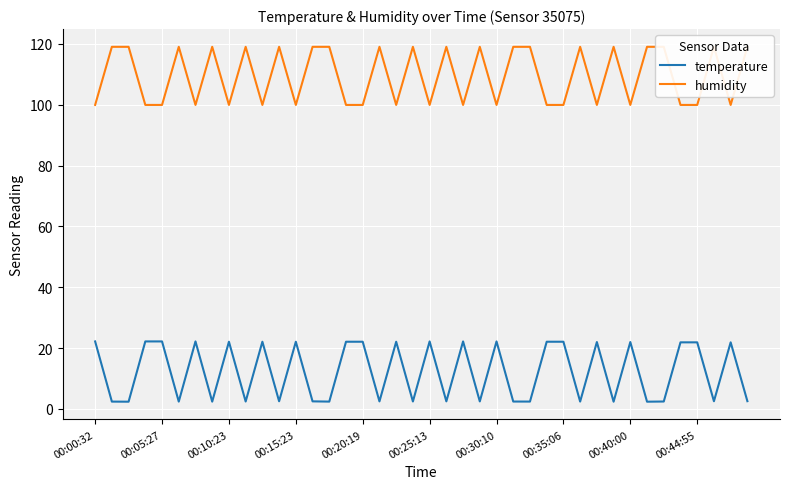

Reading left to right, extract all data points from this chart.

temperature: 22.2	2.4	2.4	22.2	22.2	2.4	22.2	2.4	22.1	2.5	22.1	2.5	22.1	2.5	2.4	22.1	22.1	2.5	22.1	2.5	22.2	2.5	22.2	2.5	22.2	2.5	2.4	22.1	22.1	2.4	22.0	2.4	22.0	2.4	2.5	21.9	21.9	2.5	21.9	2.6
humidity: 99.9	119.0	119.0	99.9	99.9	119.0	99.9	119.0	99.9	119.0	99.9	119.0	99.9	119.0	119.0	99.9	99.9	119.0	99.9	119.0	99.9	119.0	99.9	119.0	99.9	119.0	119.0	99.9	99.9	119.0	99.9	119.0	99.9	119.0	119.0	99.9	99.9	119.0	99.9	119.0